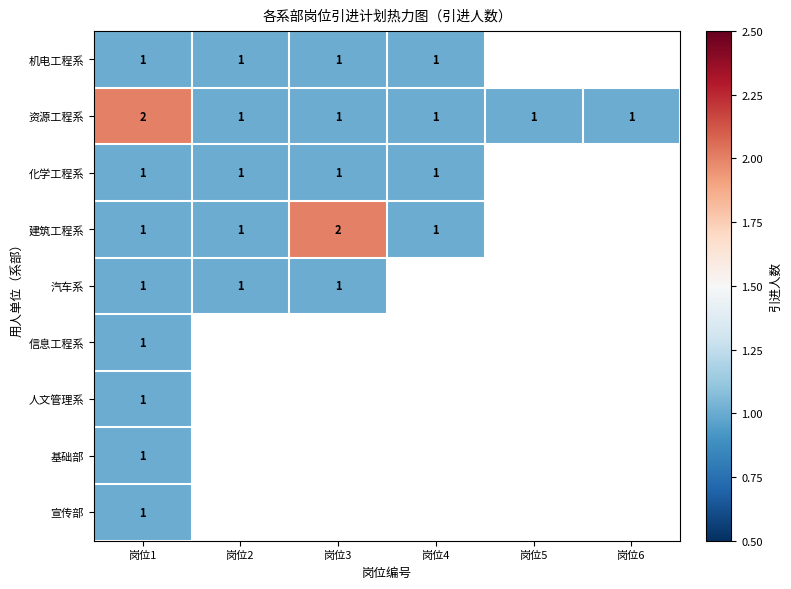

The value of 化学工程系 at 岗位4 is 2. True or false?

False